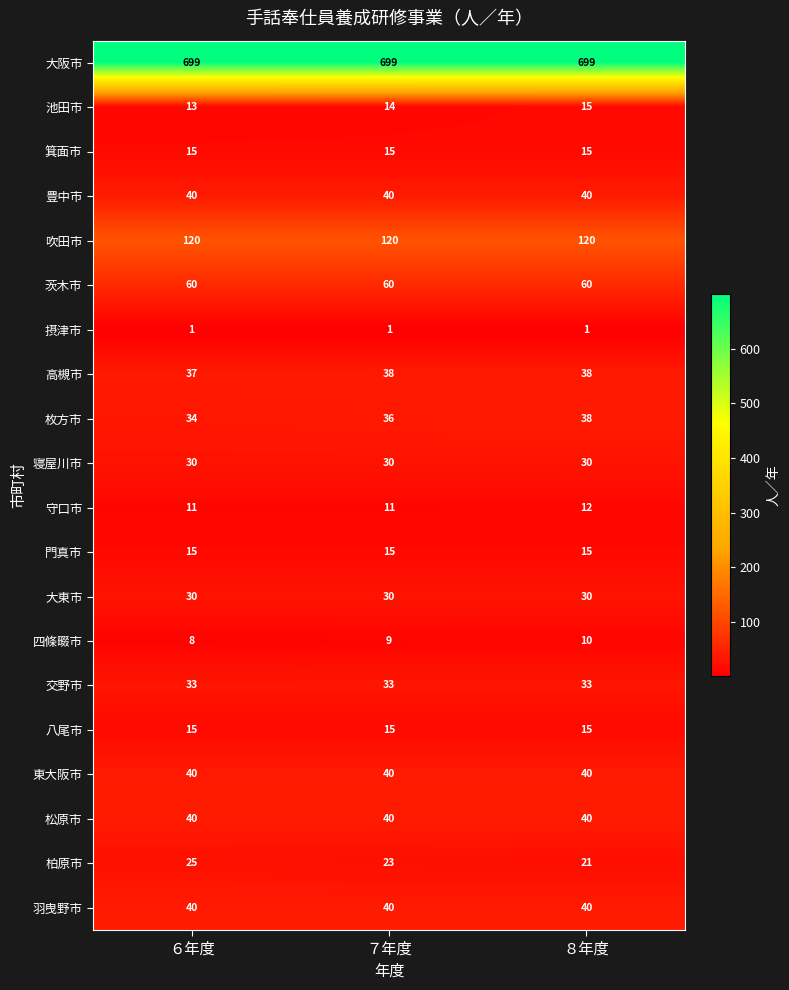

The value of 柏原市 at ７年度 is 23. True or false?

True